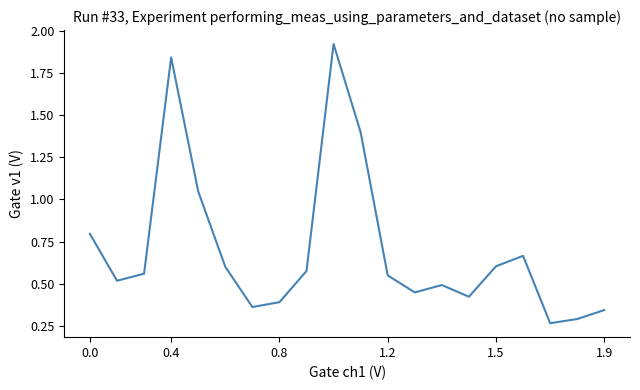

What is the difference between the maximum and minimum values?

1.7